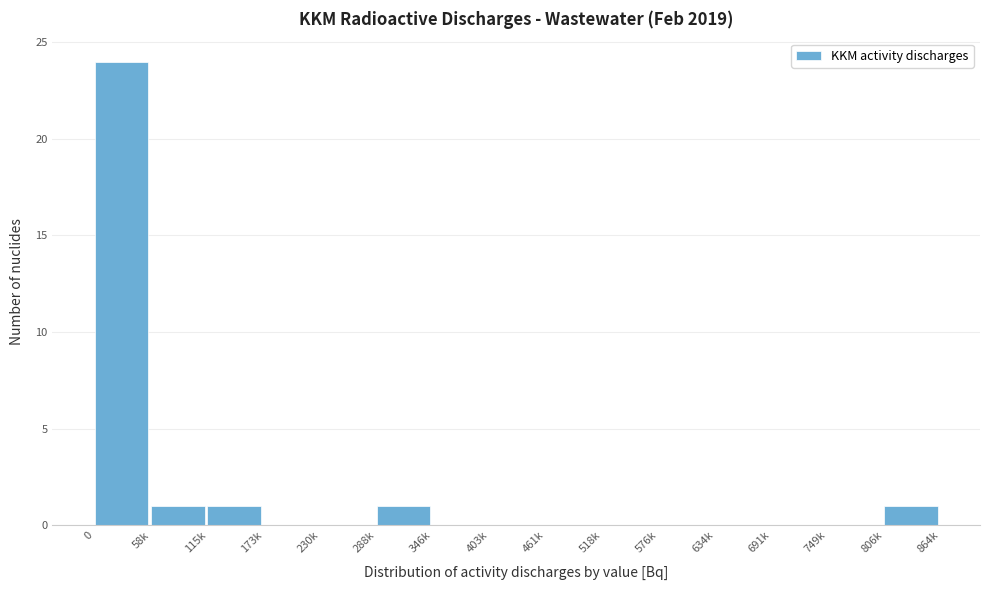

Reading right to left, list all the values displayed in this chart.

806k=1	749k=0	691k=0	634k=0	576k=0	518k=0	461k=0	403k=0	346k=0	288k=1	230k=0	173k=0	115k=1	58k=1	0=24